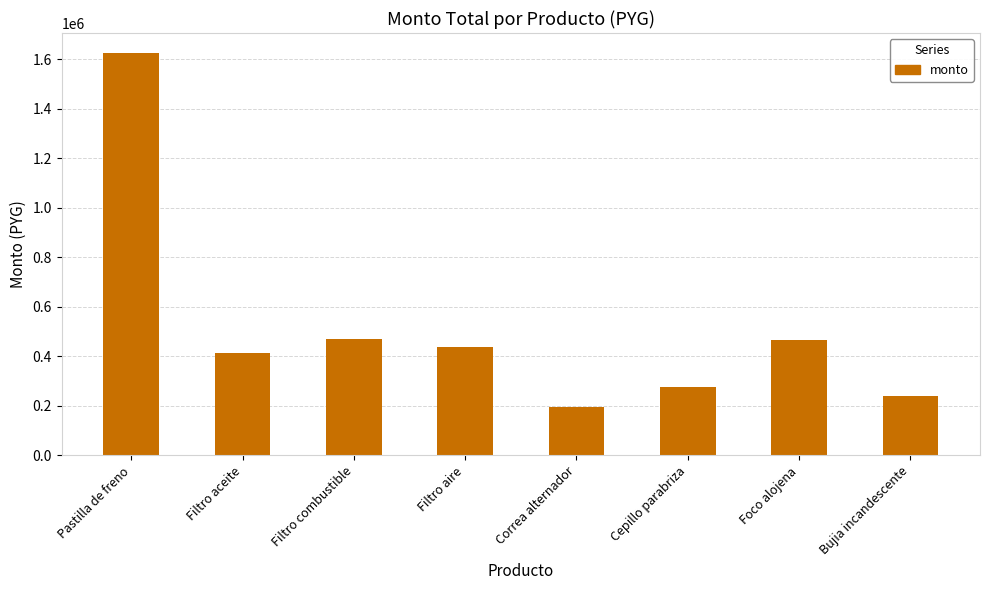

What is the smallest value displayed?

195000